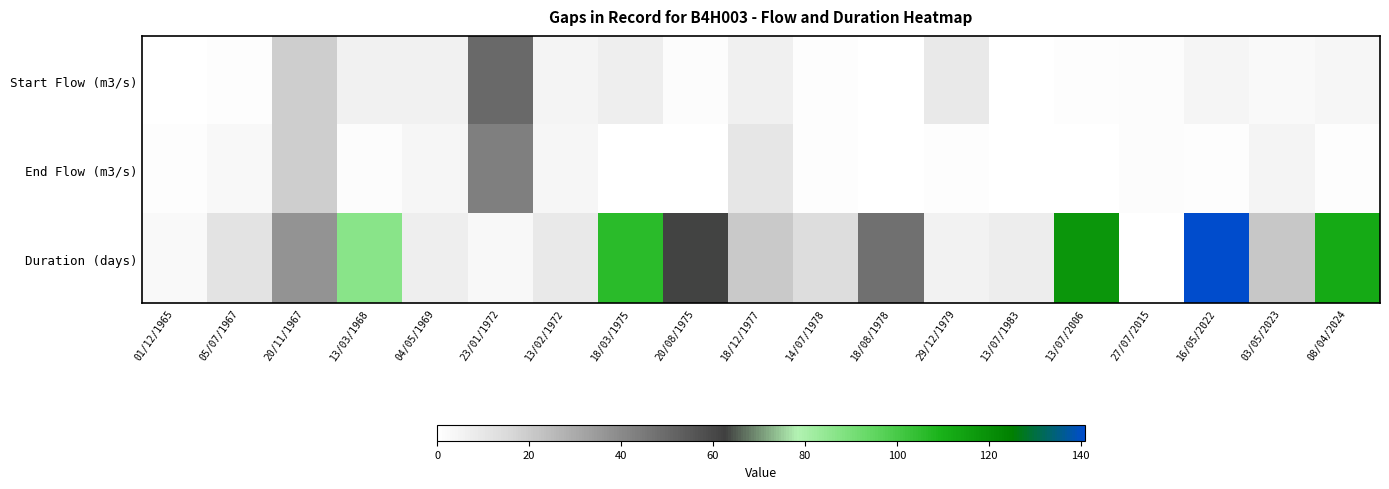

Rank the series by their maximum value, from highest to lowest.

Duration (days), Start Flow (m3/s), End Flow (m3/s)